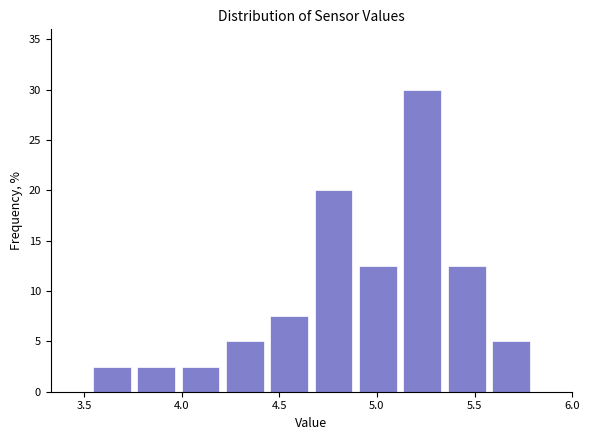

Reading left to right, transcribe this chart: for each bar, give the range it covers on the x-axis and its height. Neither the bar edges nor the heights are printed on the chart, so give them approximately, as read against the axes.

3.55 to 3.75: 2.5
3.75 to 4.00: 2.5
4.00 to 4.20: 2.5
4.20 to 4.45: 5.0
4.45 to 4.65: 7.5
4.65 to 4.90: 20.0
4.90 to 5.10: 12.5
5.10 to 5.35: 30.0
5.35 to 5.55: 12.5
5.55 to 5.80: 5.0